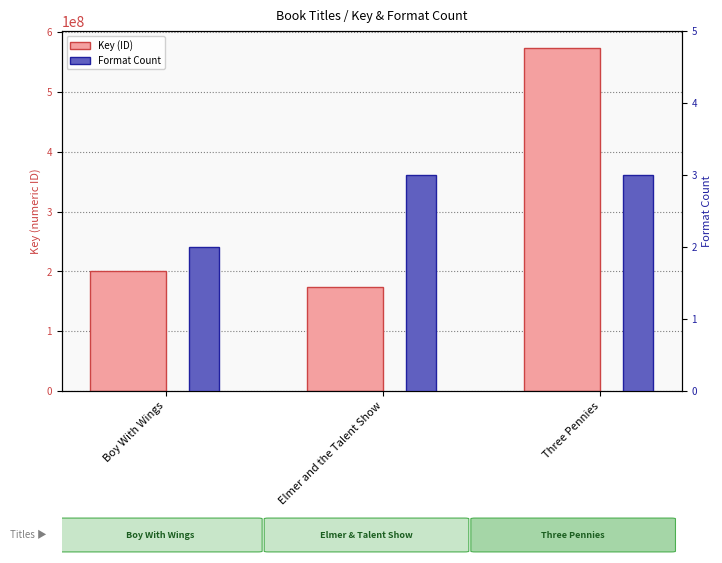

What is the total value across all series at Boy With Wings?

200346699